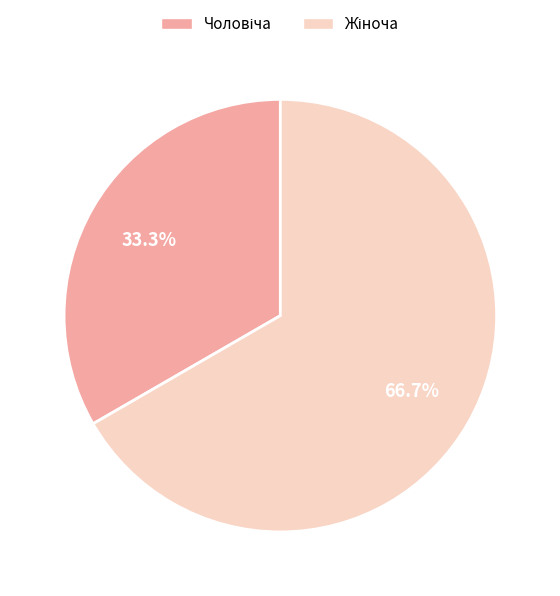

Does any single category account for the majority?

Yes